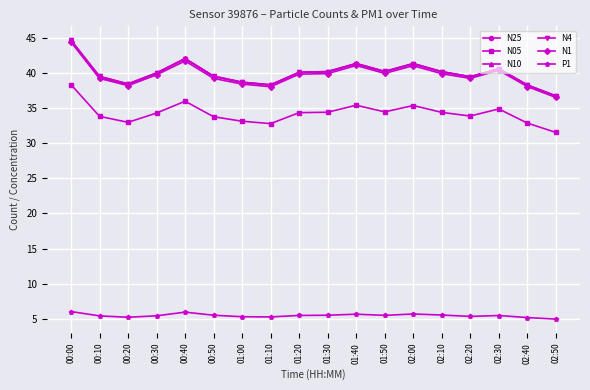

What is the difference between the N10 values at 00:40 and 01:20?

2.0